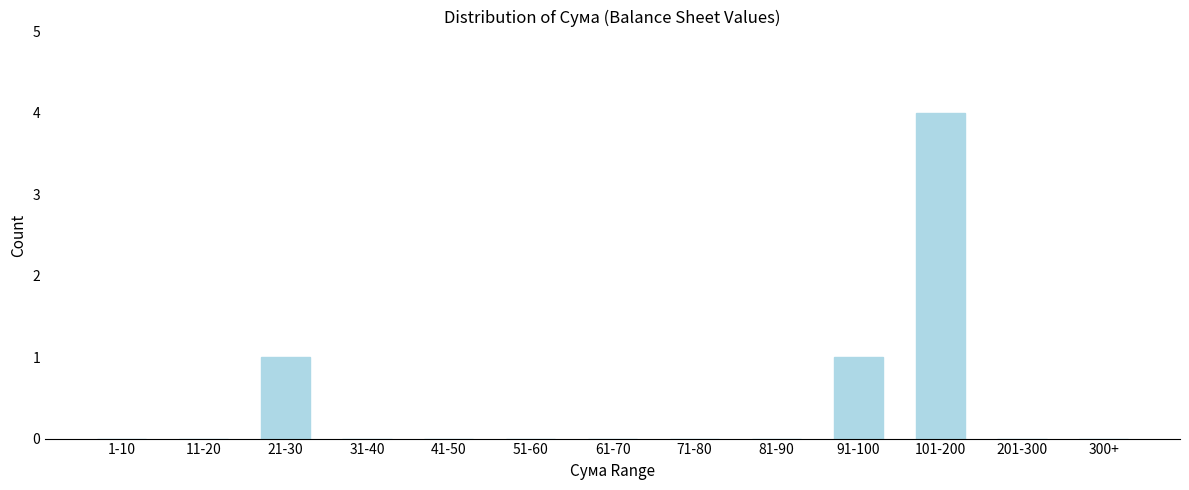

Reading right to left, what are all the values shown in this chart?

300+=0	201-300=0	101-200=4	91-100=1	81-90=0	71-80=0	61-70=0	51-60=0	41-50=0	31-40=0	21-30=1	11-20=0	1-10=0